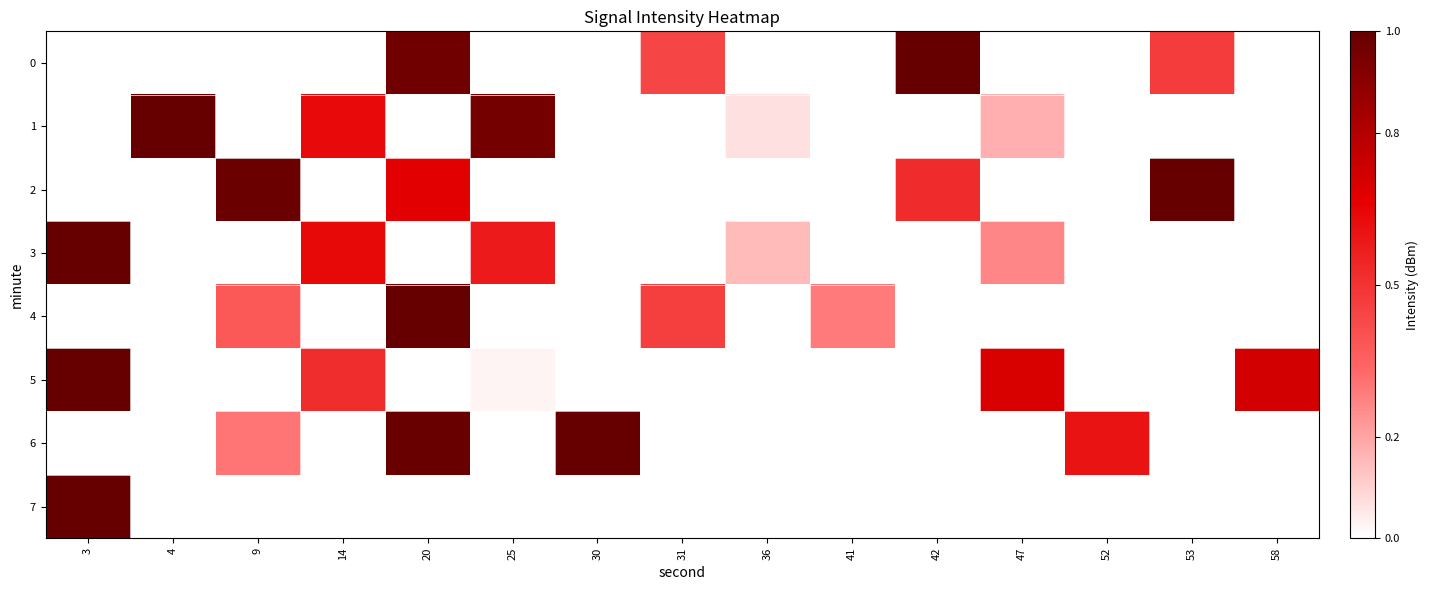

What is the difference between the 0 values at 53 and 9?

0.5